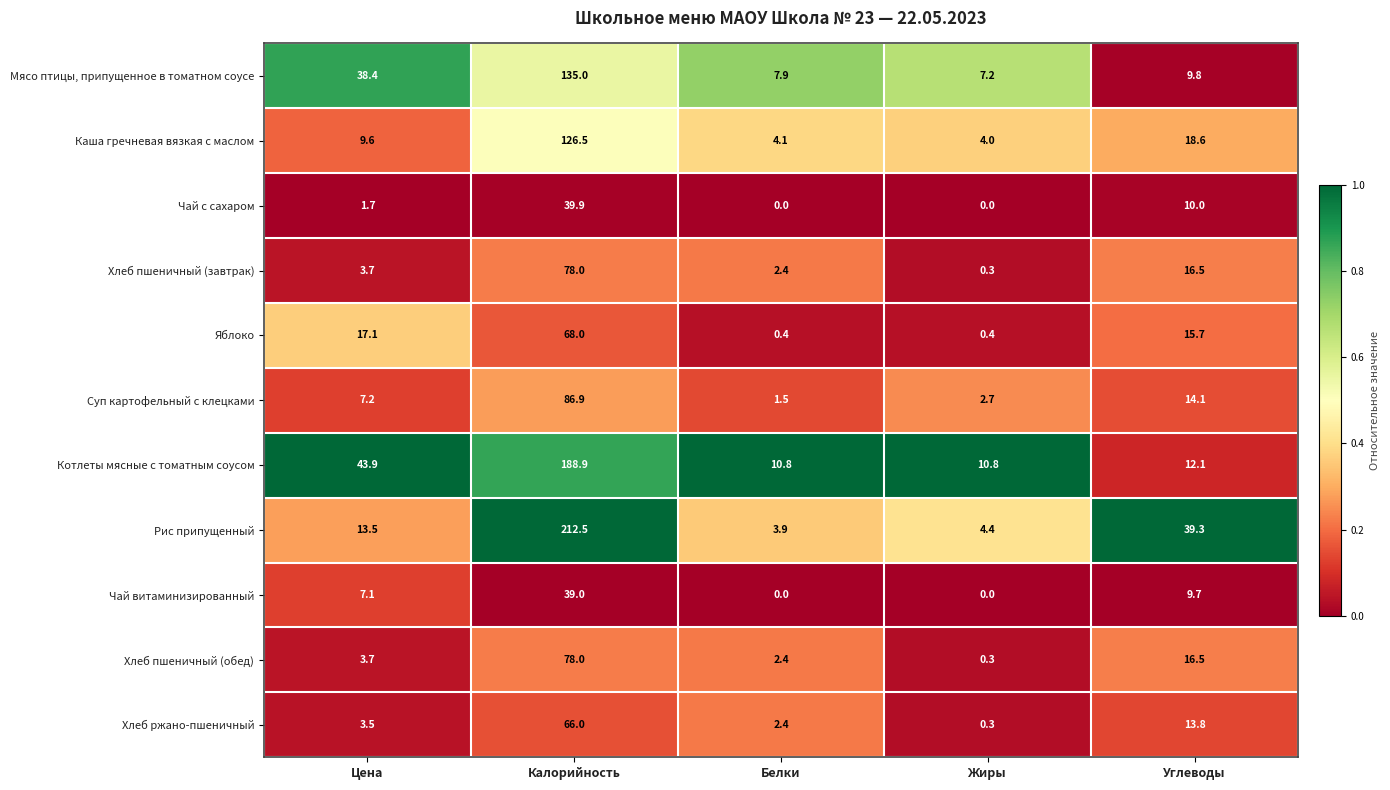

At which category is the sum across all series the highest?

Калорийность